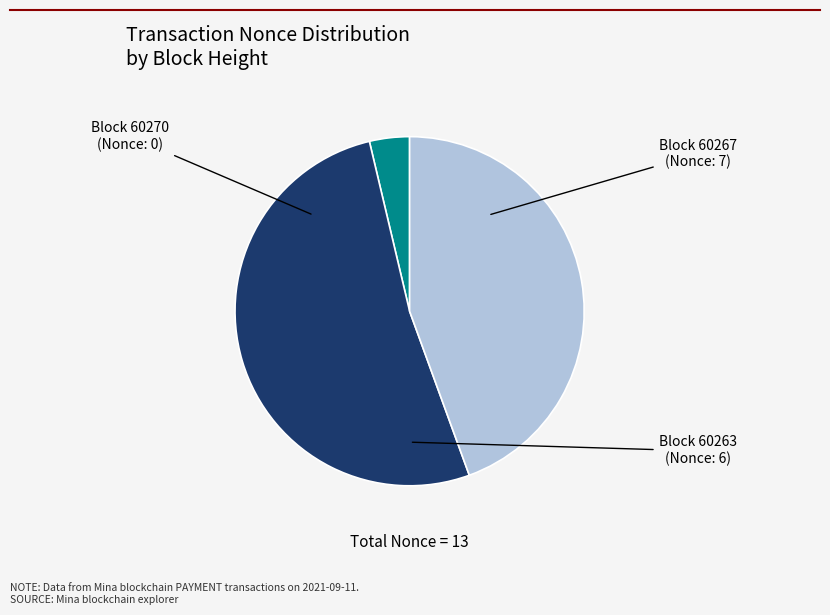

Does any single category account for the majority?

Yes